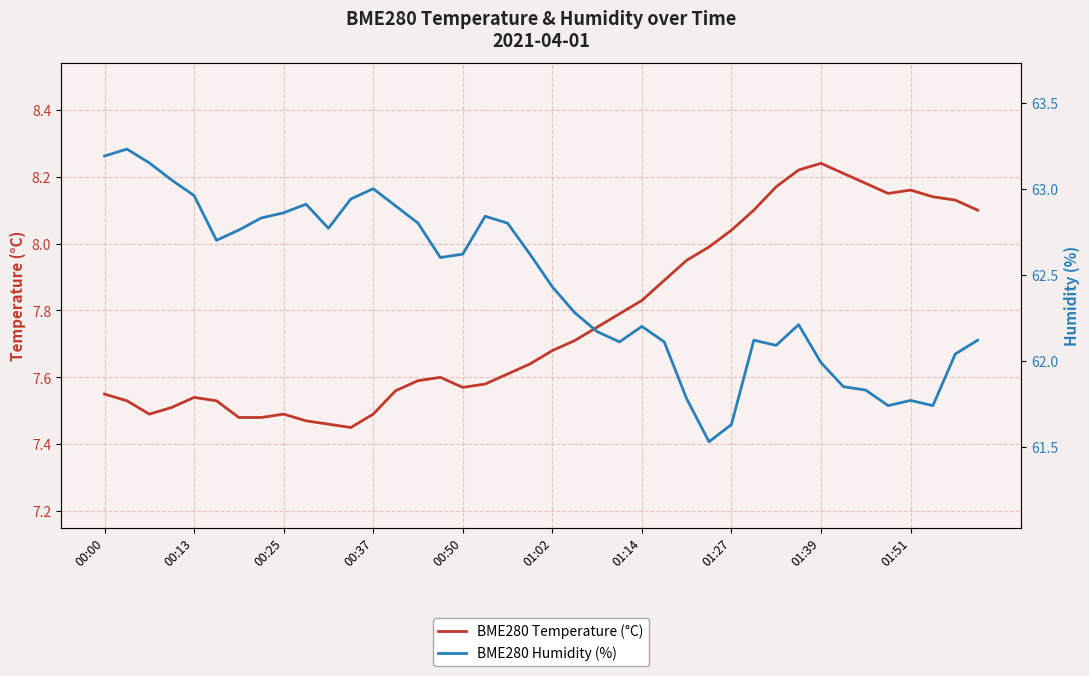

Count the number of categories in the chart.

40